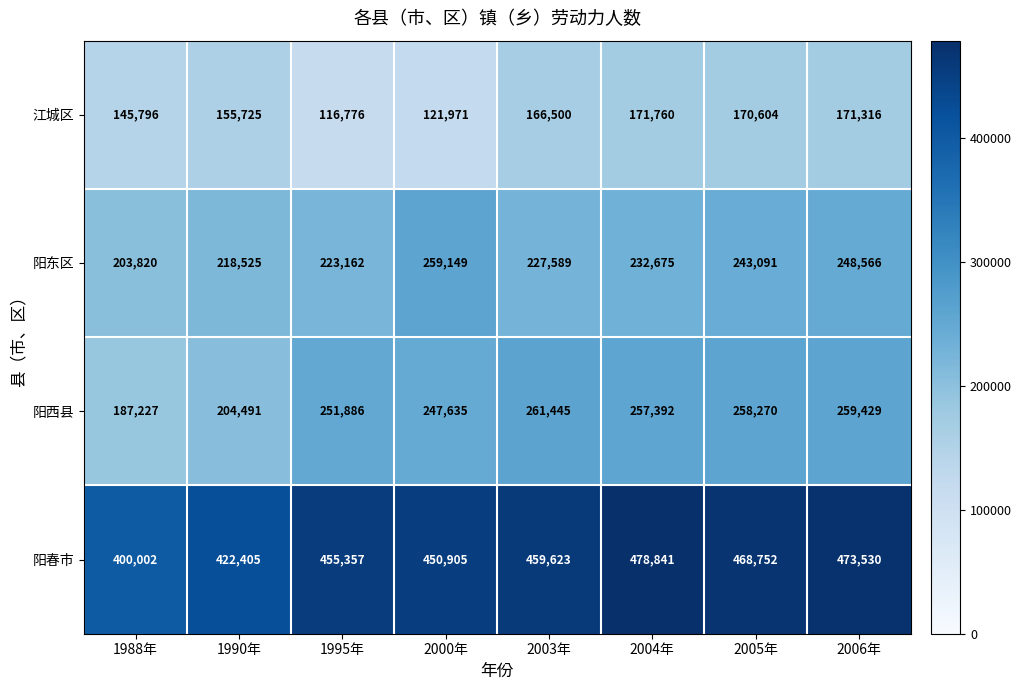

What is the spread (max minus min) of values at 2005年?

298148